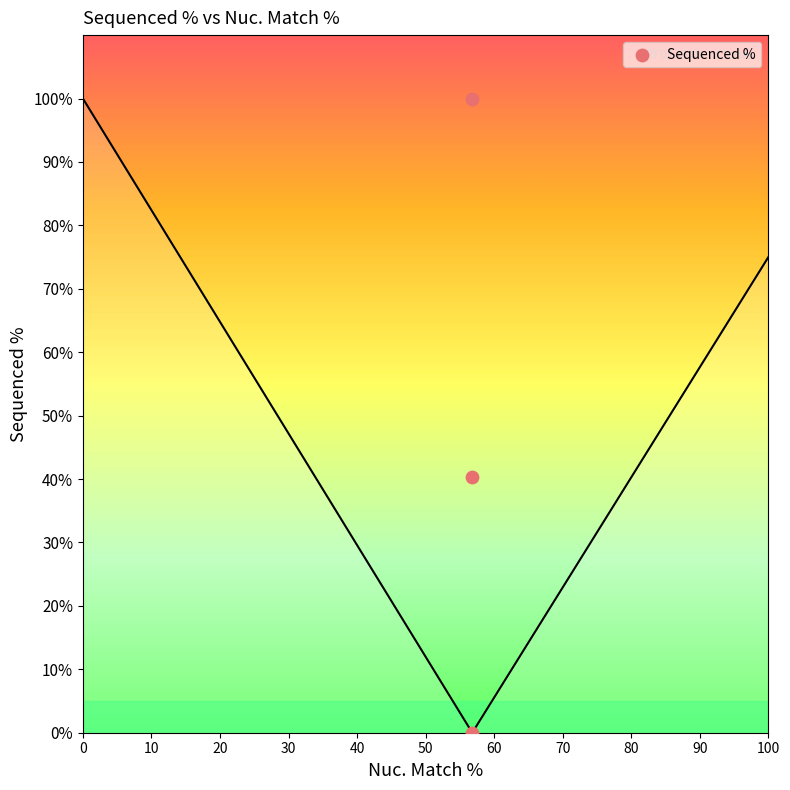

What is the average X value?

56.8